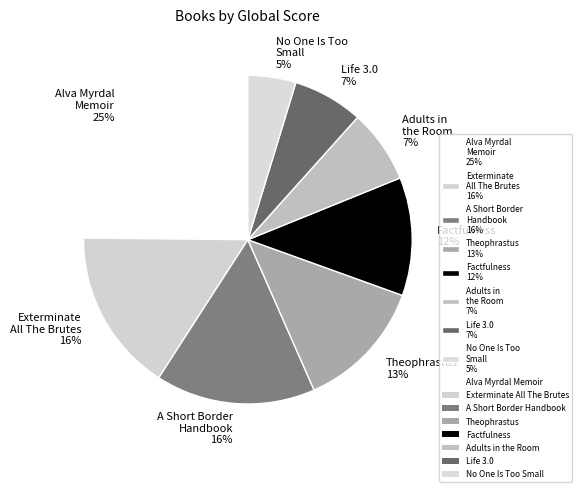

What percentage is the A Short Border Handbook 16% slice, to the nearest percent?

16%